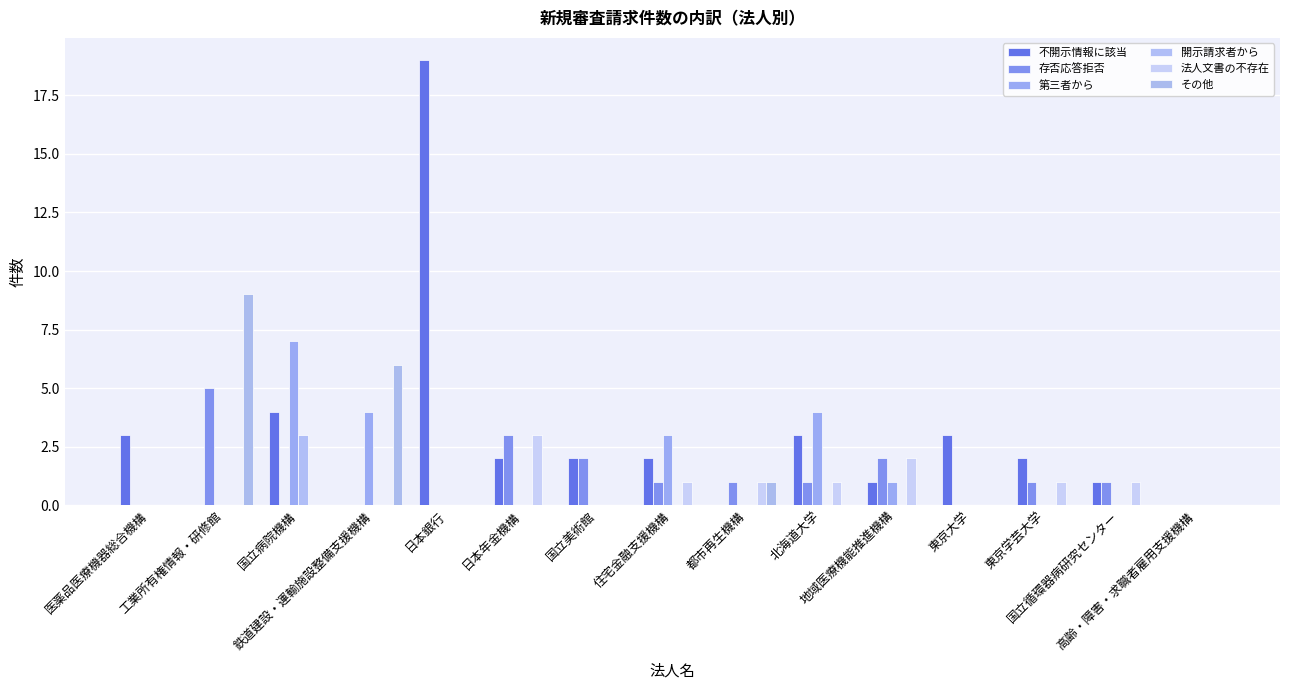

Does the chart contain stacked bars?

No